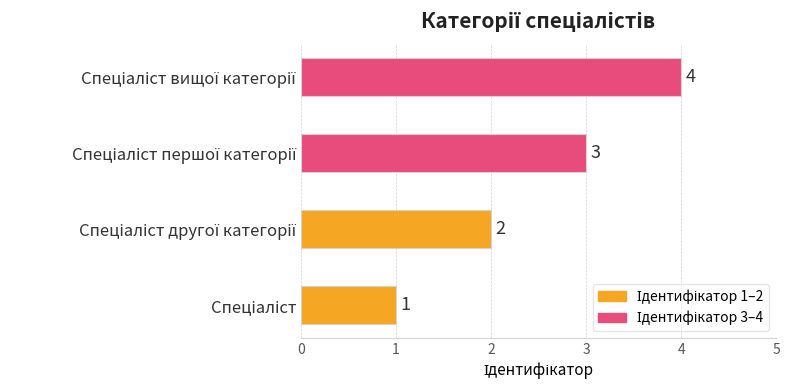

Count the values in the range 2 to 4.

3